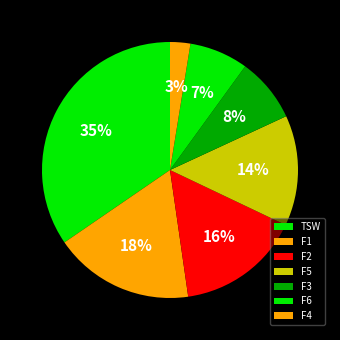

Which slice is the smallest?

F4